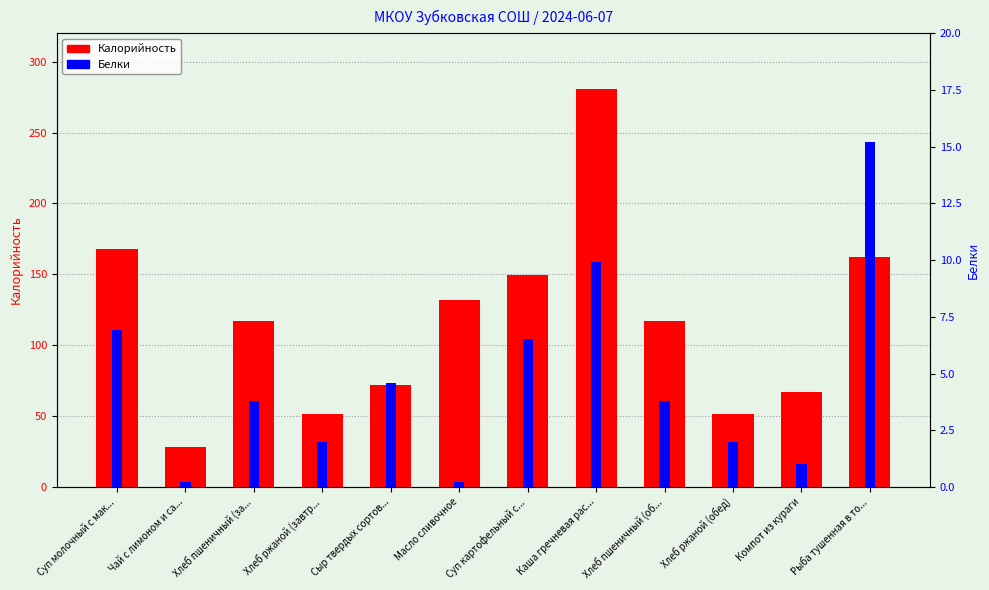

How many groups of bars are there?

12